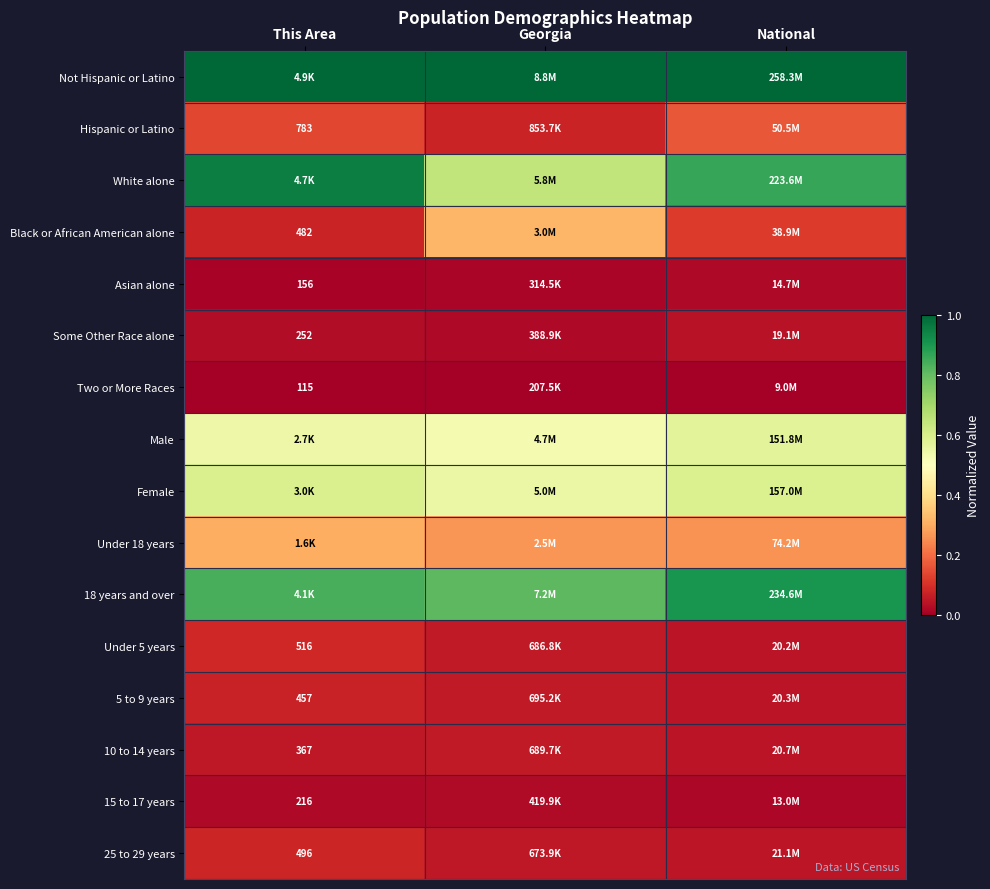

Is the value of Hispanic or Latino at This Area greater than the value of Black or African American alone at This Area?

Yes